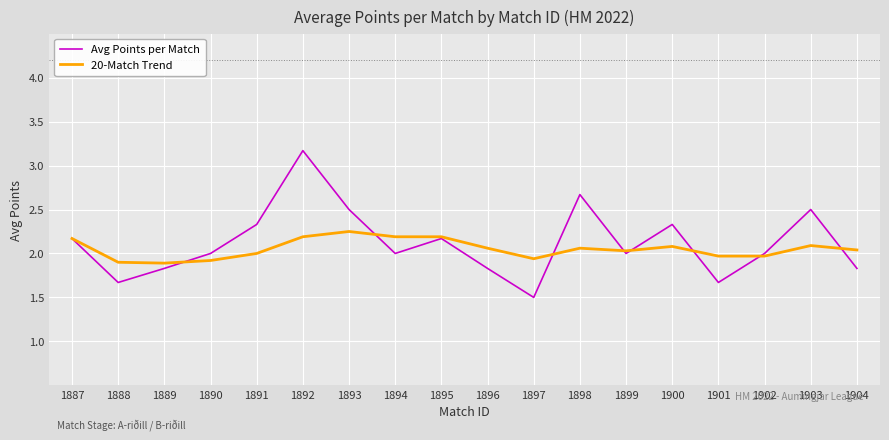

What is the approximate value of Avg Points per Match at 1898?

2.7